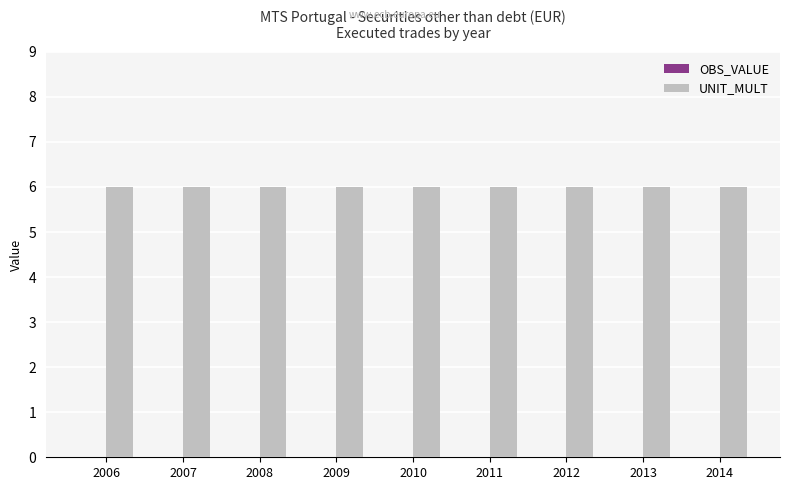

At how many categories does at least one series exceed 2?

9